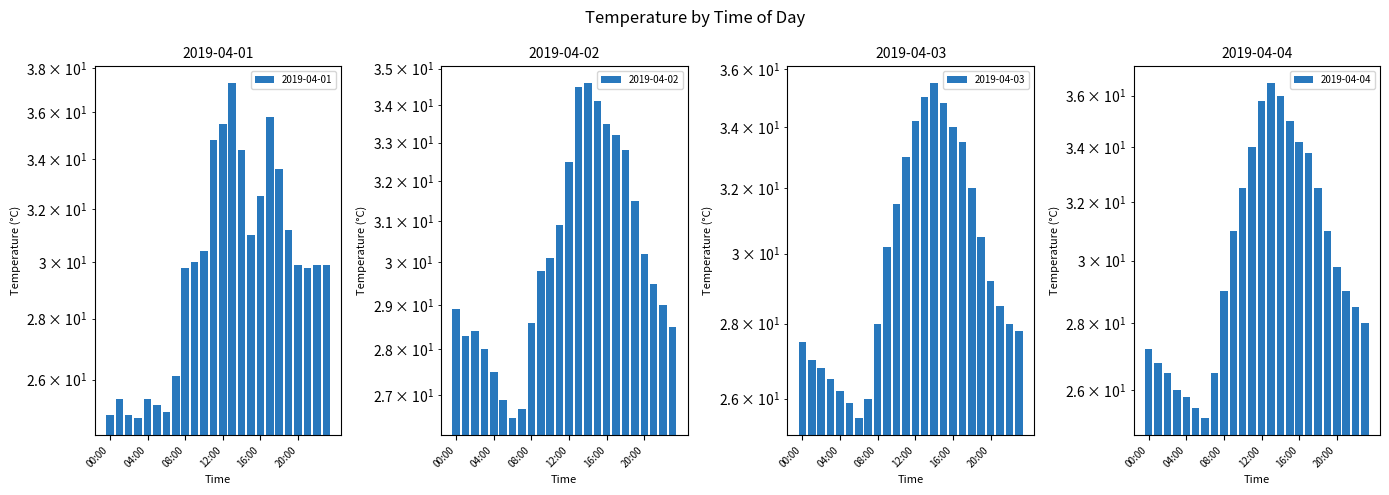

What is the approximate value of 2019-04-02 at 22:00?

29.0